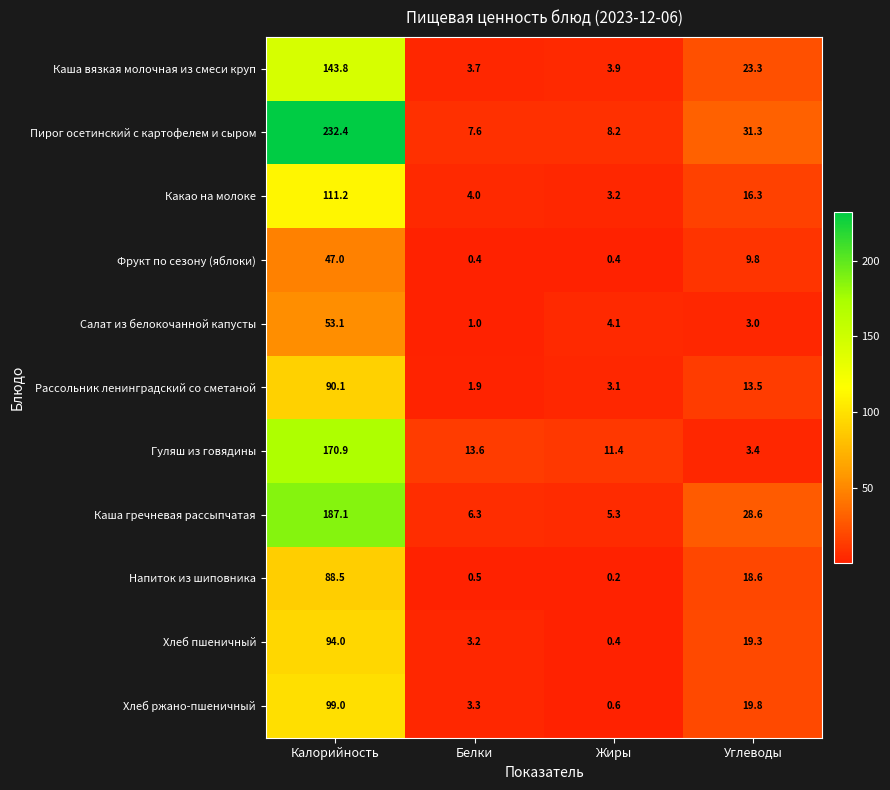

Is it true that Какао на молоке equals 4.0 at Белки?

True